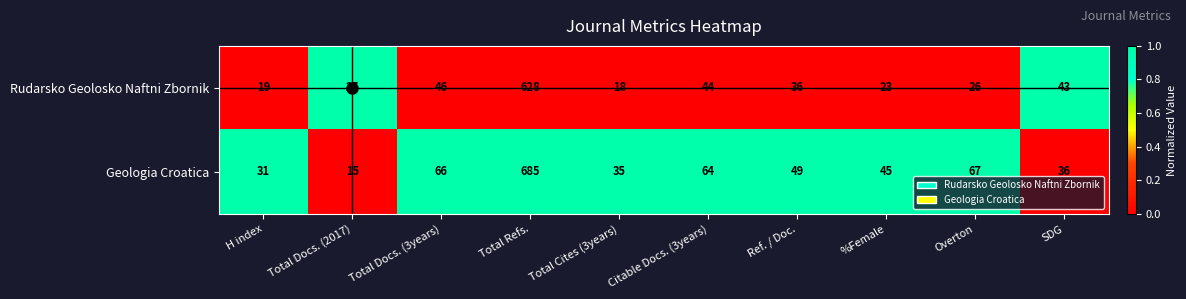

Read the Geologia Croatica value at Total Cites (3years), to the nearest 10.

40